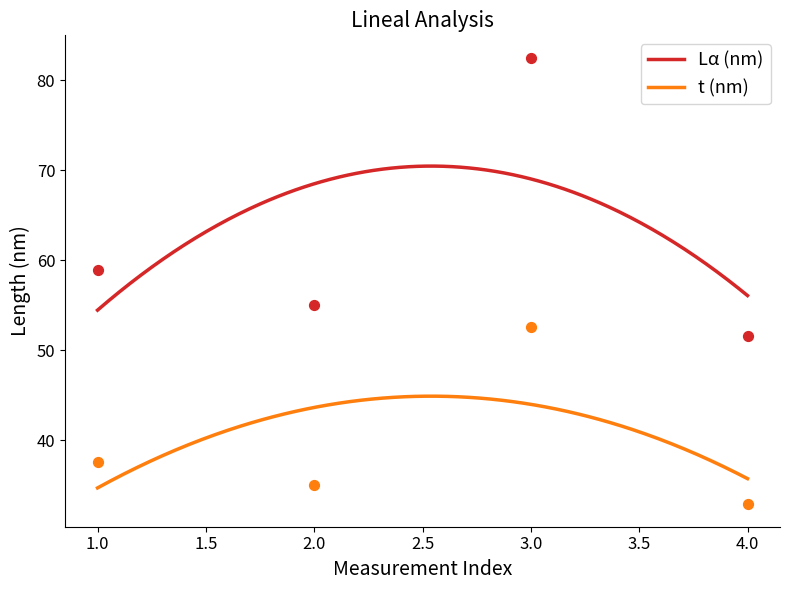

Which series contains the highest Y value?

Lα (nm)